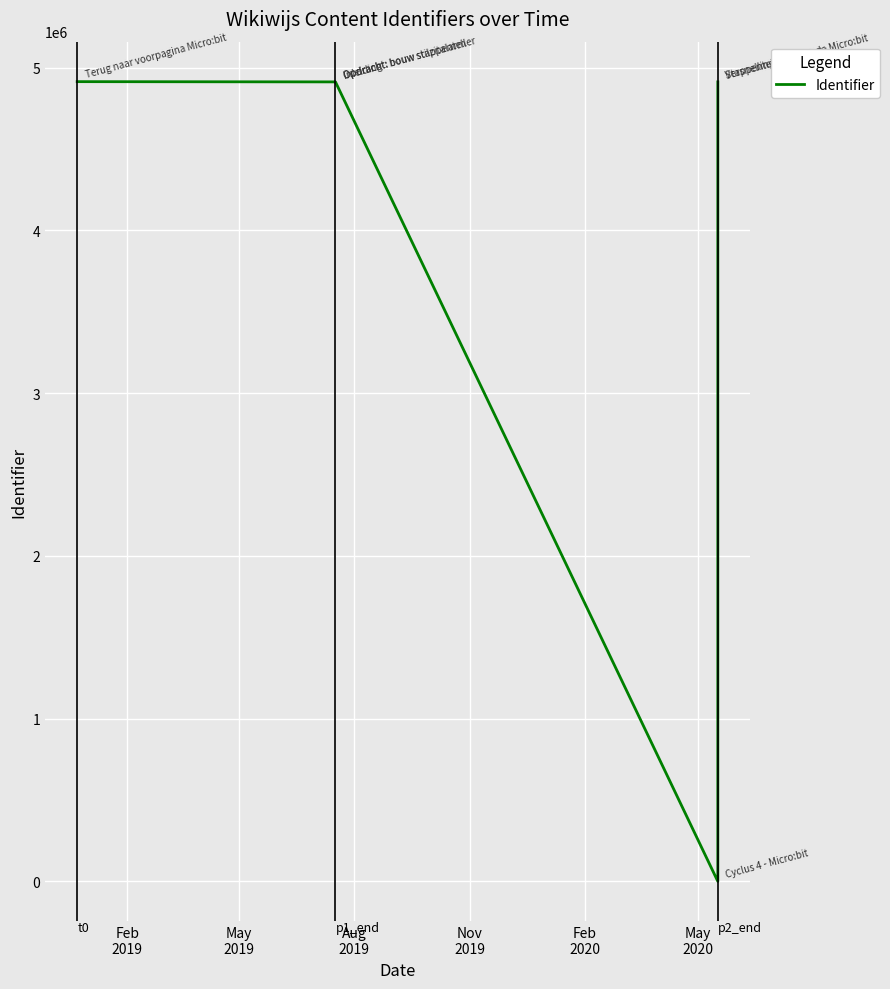

How many distinct data groups are displayed?

1